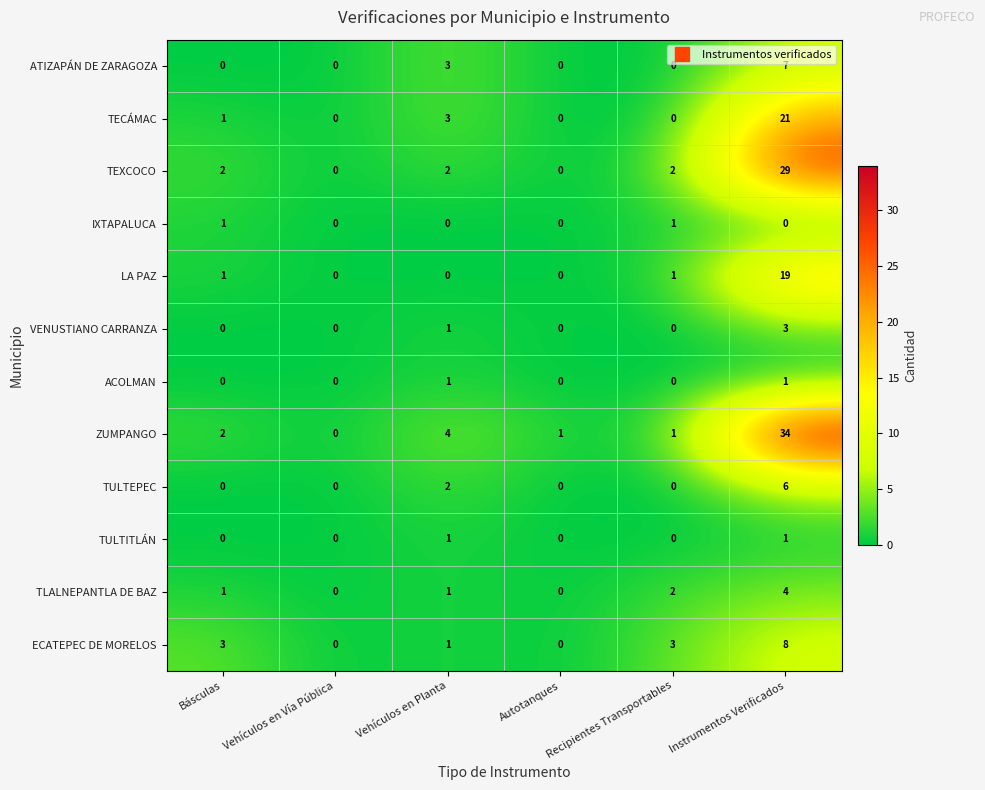

How many data points in TLALNEPANTLA DE BAZ are less than 1?

2